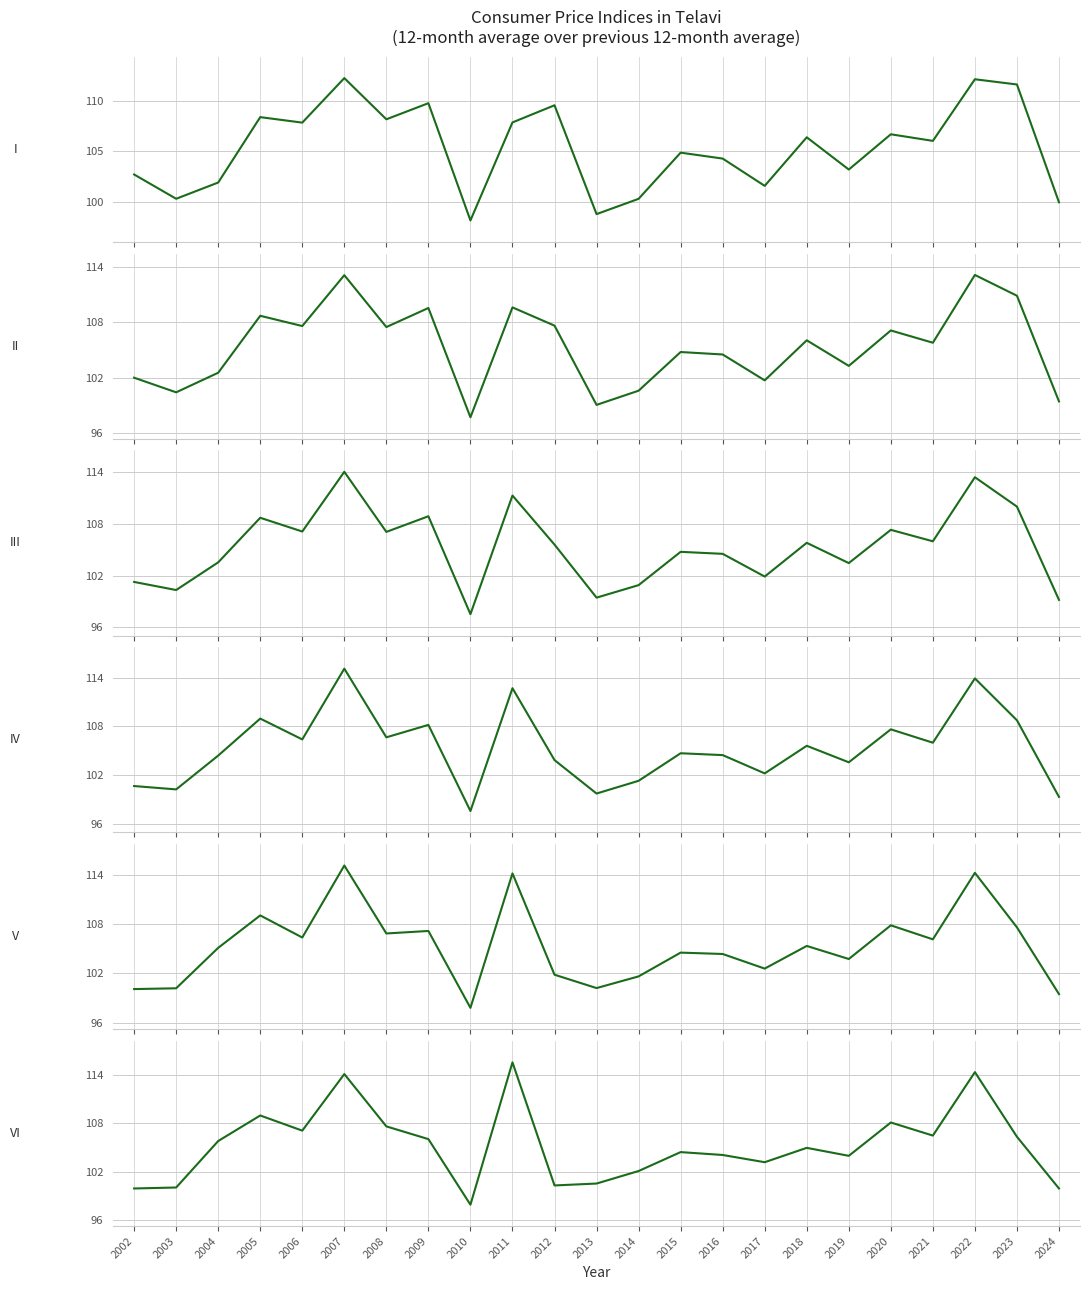

Read the III value at 2017.

101.9